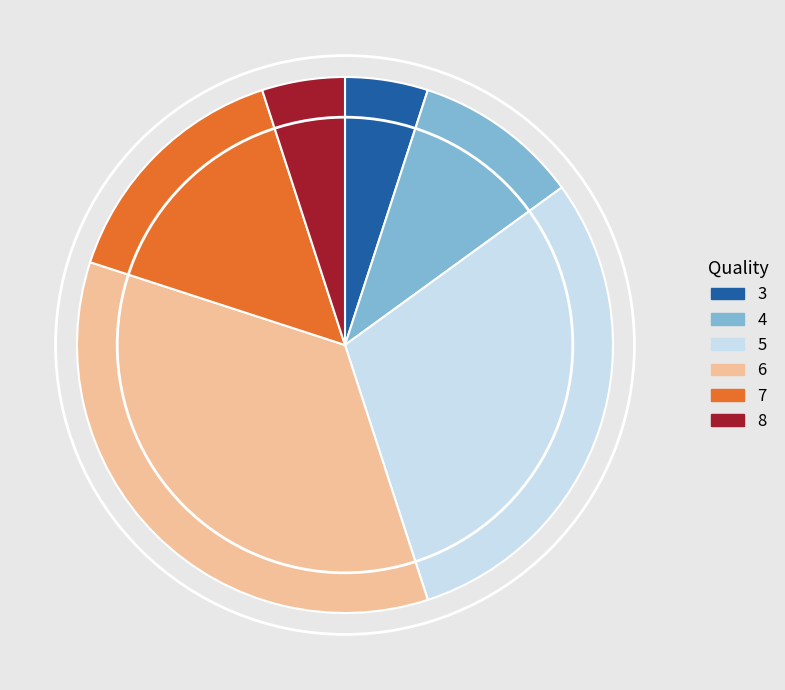

Combined, do 3 and 6 account for over 50%?

No